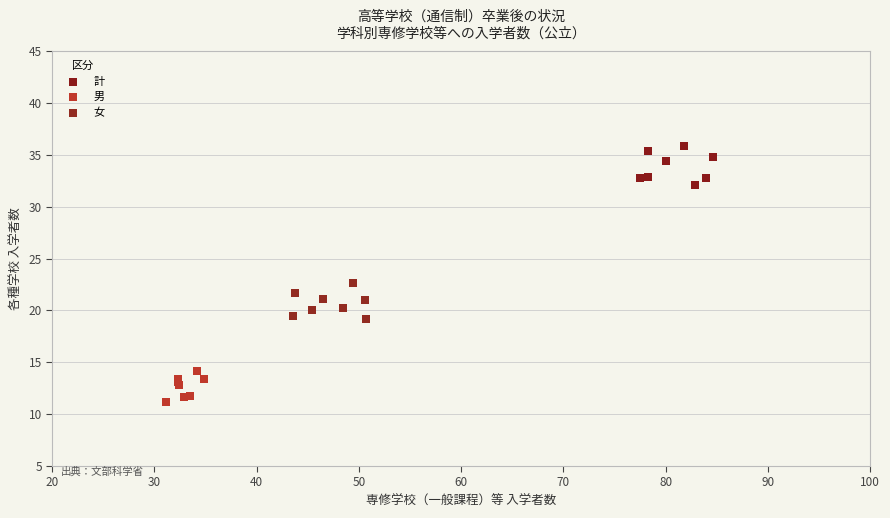

What are all the series names shown in the legend?

計, 男, 女